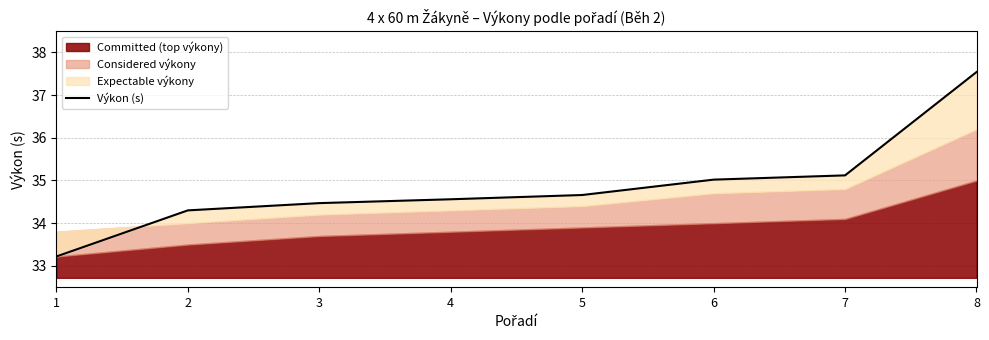

The value at 6 is 10.7. True or false?

False